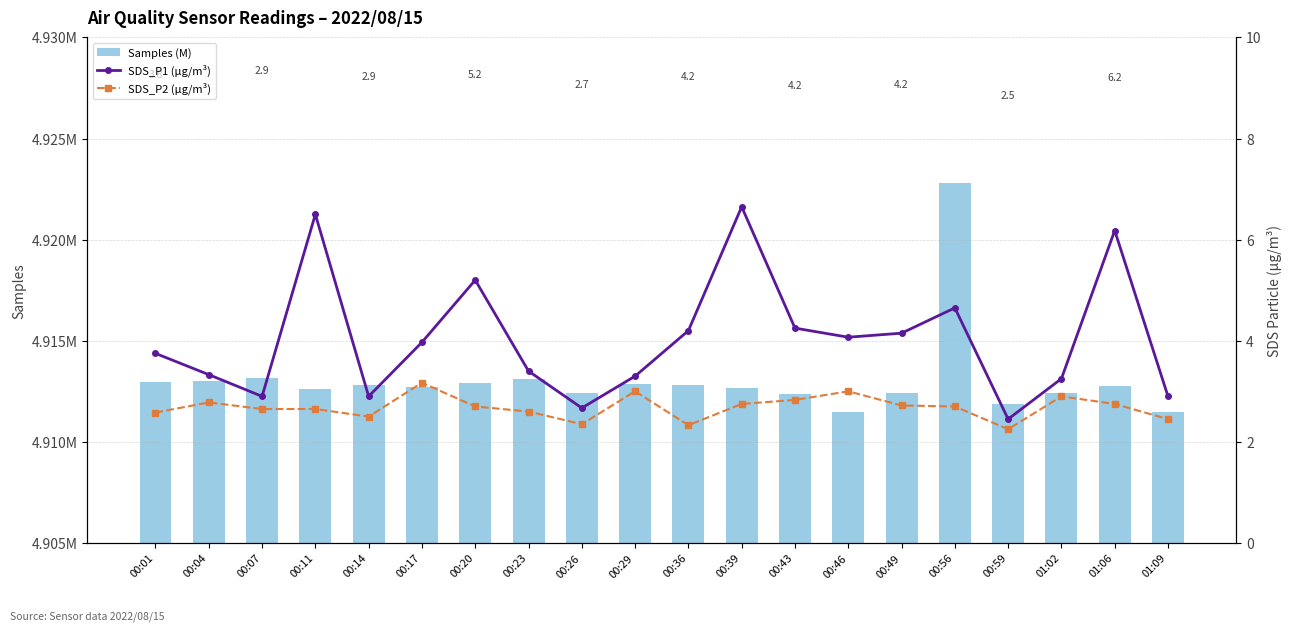

At how many categories does at least one series exceed 4?

20